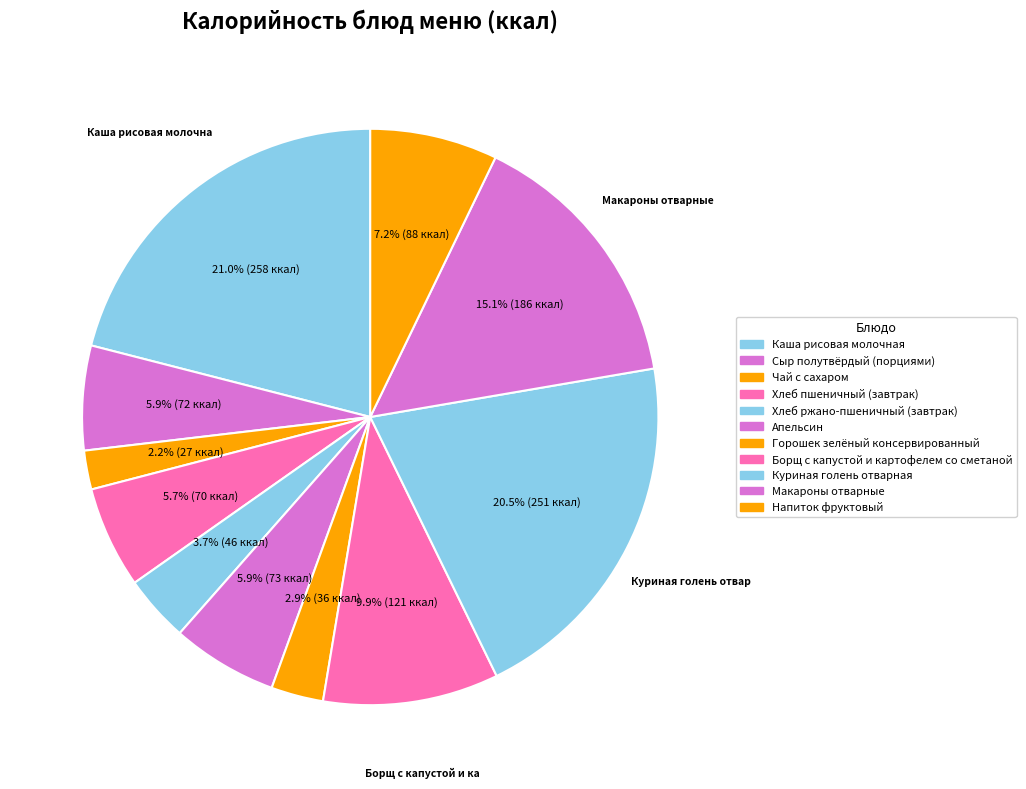

How many segments does this pie chart have?

11